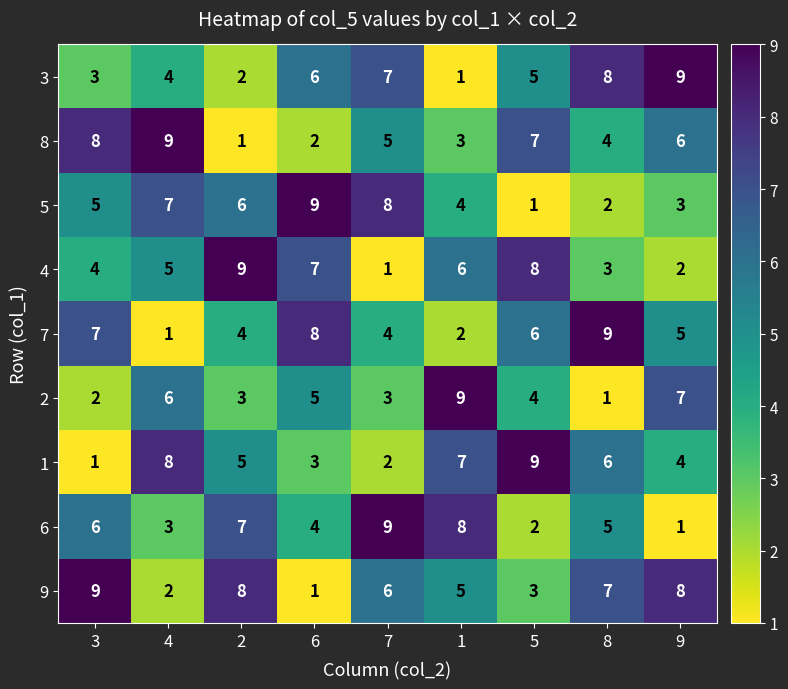

True or false: 7 has a value of 13 at 8.

False